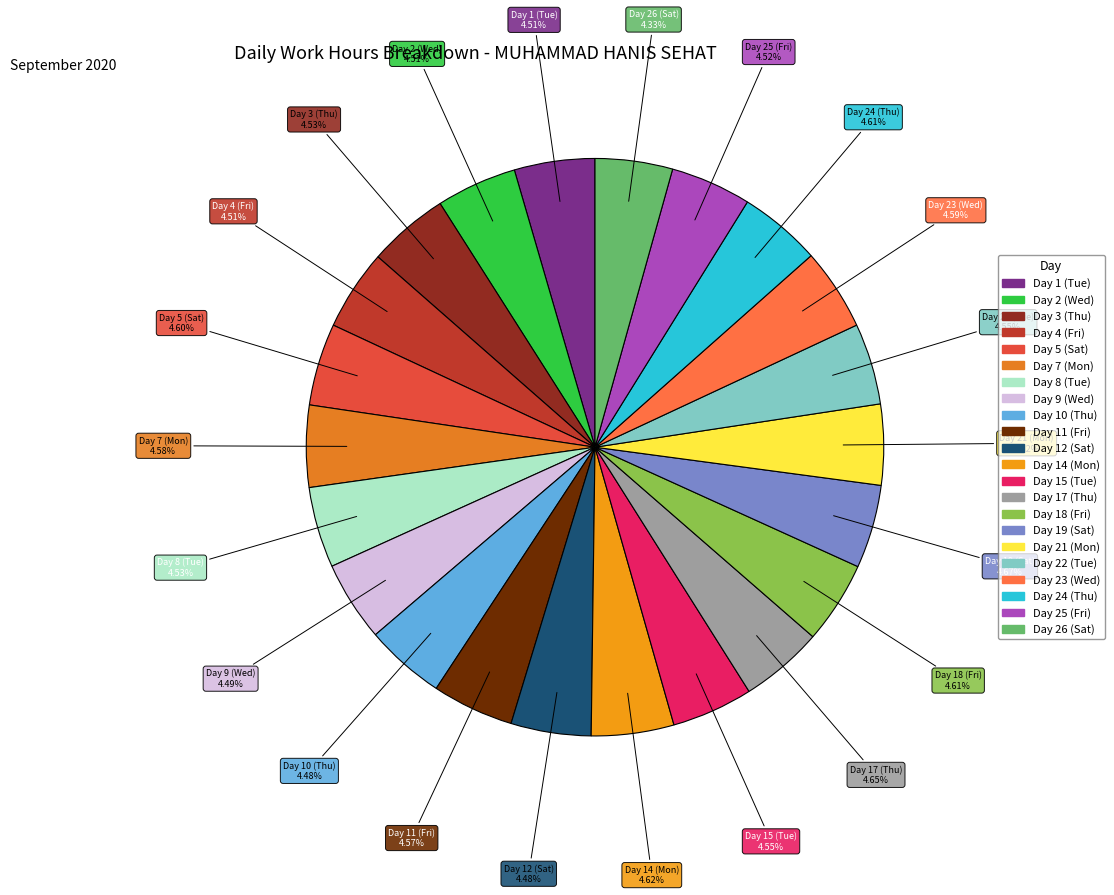

What is the ratio of the value at Day 3 (Thu) to the value at Day 7 (Mon)?

1.0